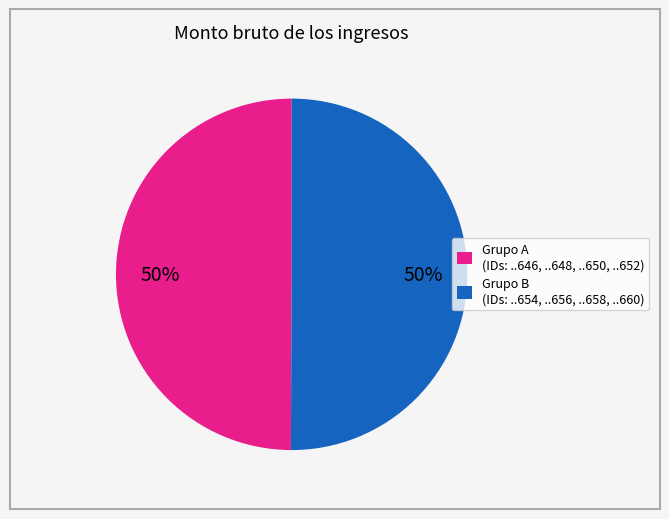

How many segments does this pie chart have?

2